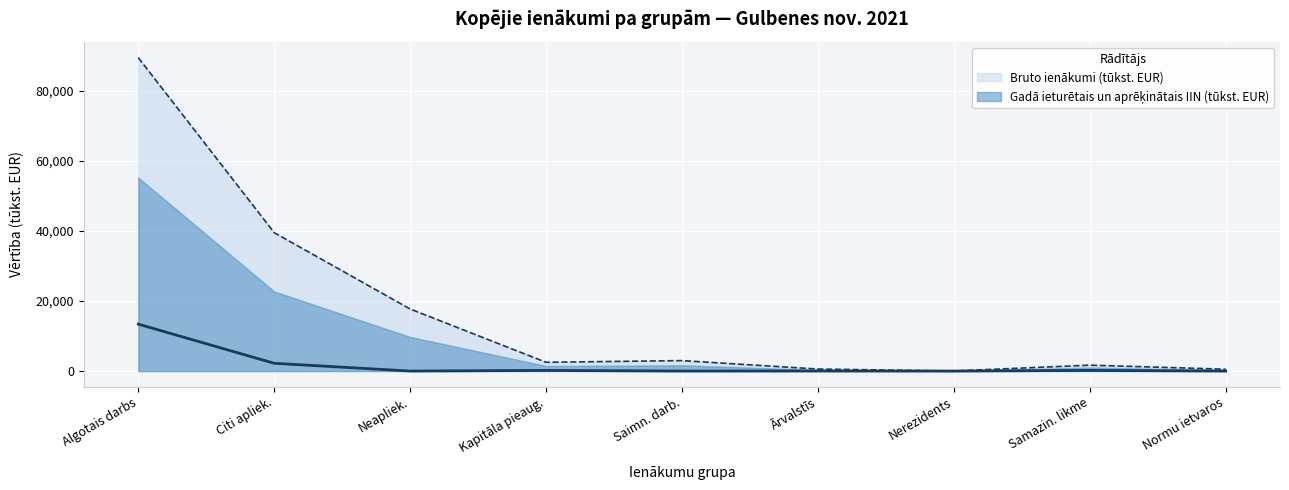

True or false: Bruto ienākumi (tūkst. EUR) and Gadā ieturētais un aprēķinātais IIN (tūkst. EUR) cross at least once.

False